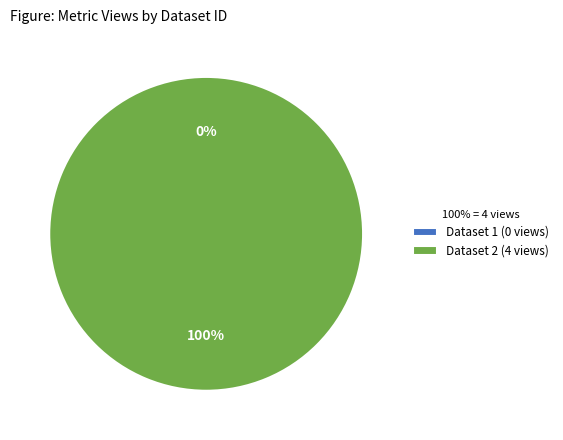

What percentage do 5ae9e0cbc8d8c9146c44ccd2 and 649bbe67078190f8a4e77196 together represent?

100.0%